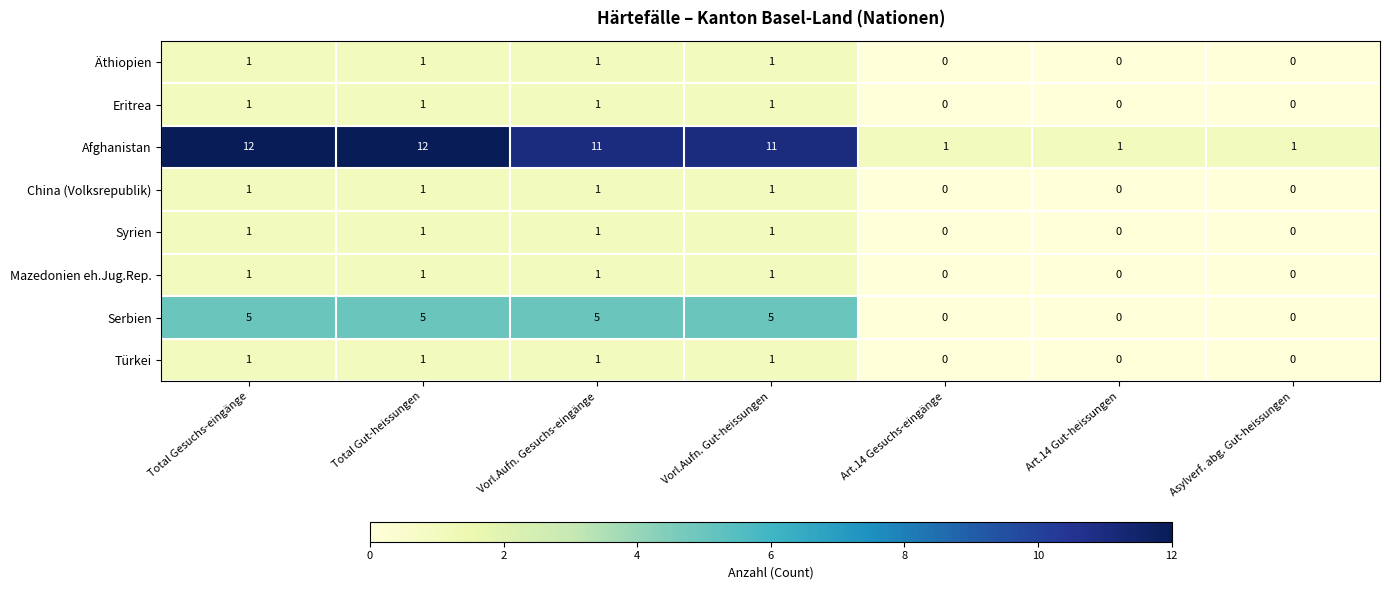

What is the spread (max minus min) of values at Art.14 Gut-heissungen?

1